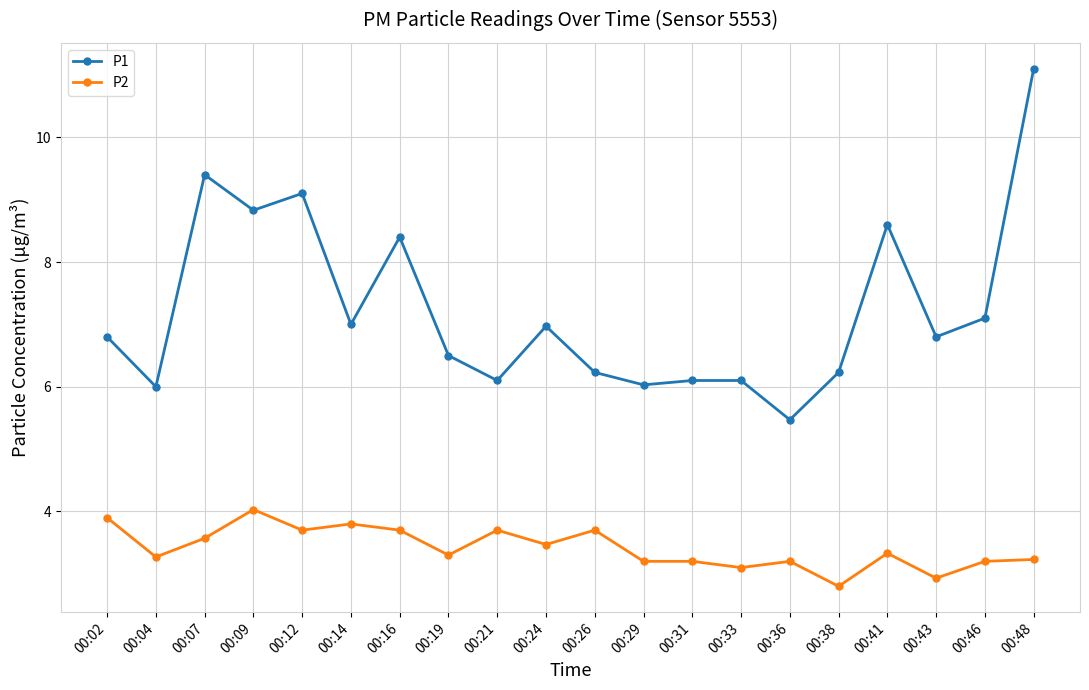

What is the total value across all series at 00:26?

9.9